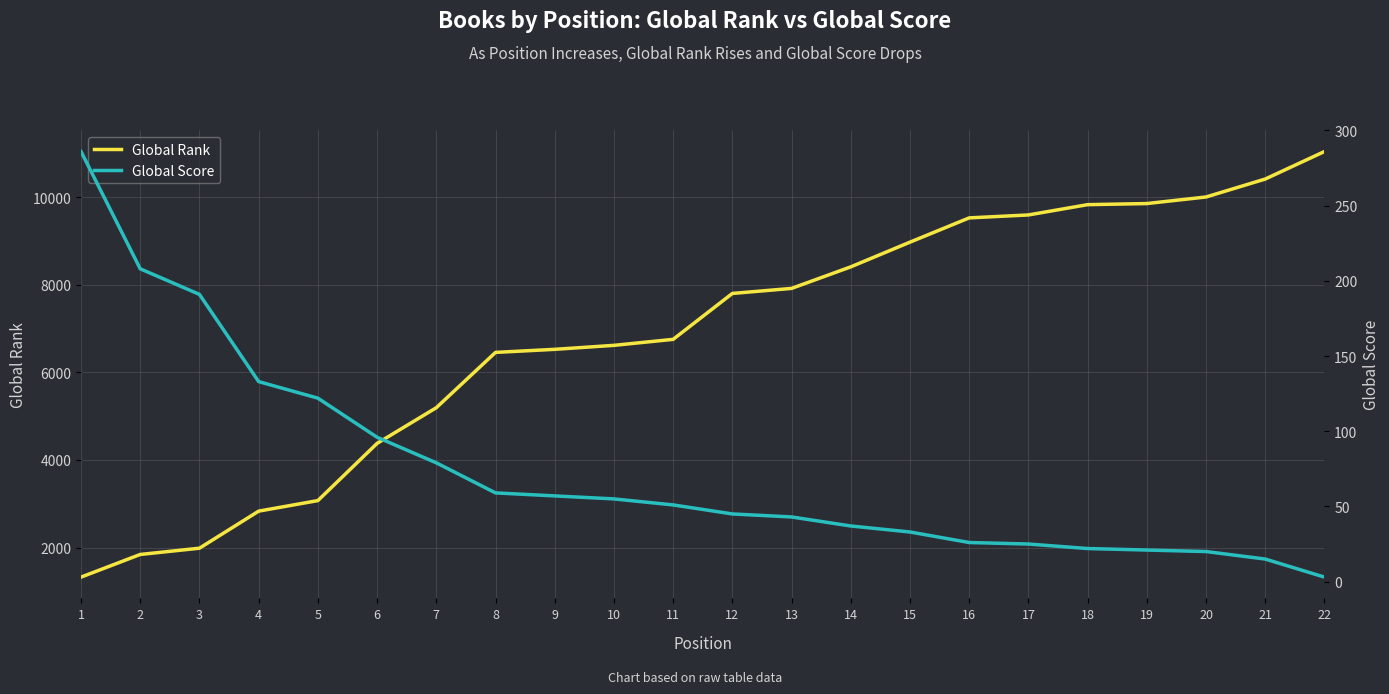

The Global Rank series shows 6753 at 11. True or false?

True